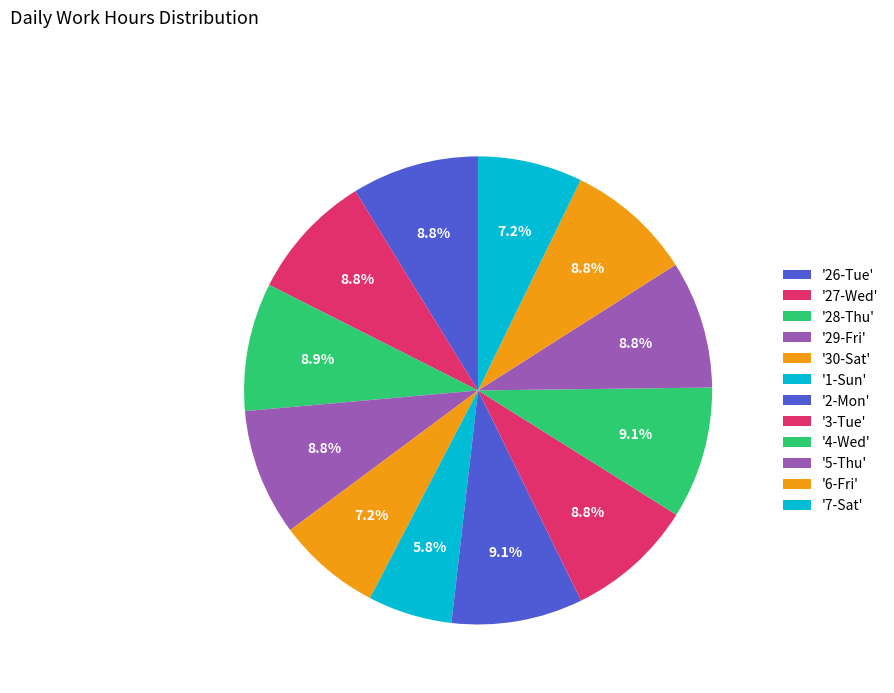

How many slices are in this pie chart?

12